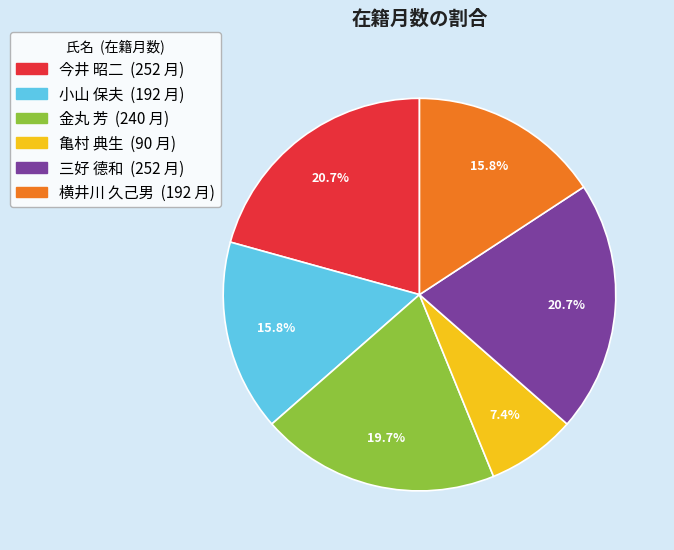

To the nearest percent, what is the difference between the largest and smallest slice percentages?

13%